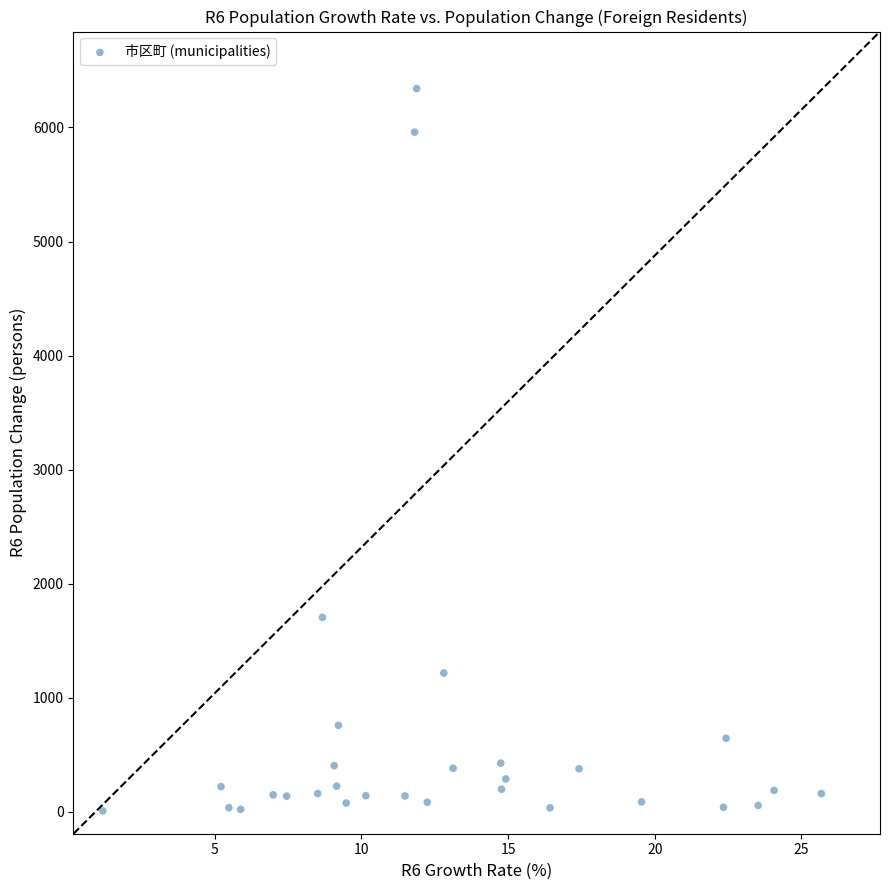

What is the range of Y values (max minus min)?

6333